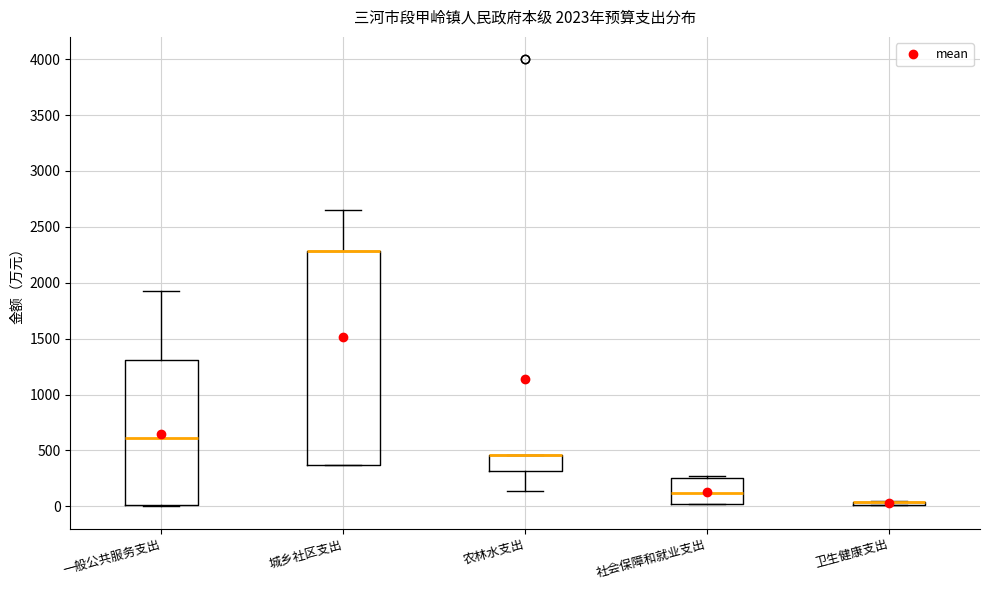

Which box is the tallest, from its lower edge to its upper edge?

城乡社区支出